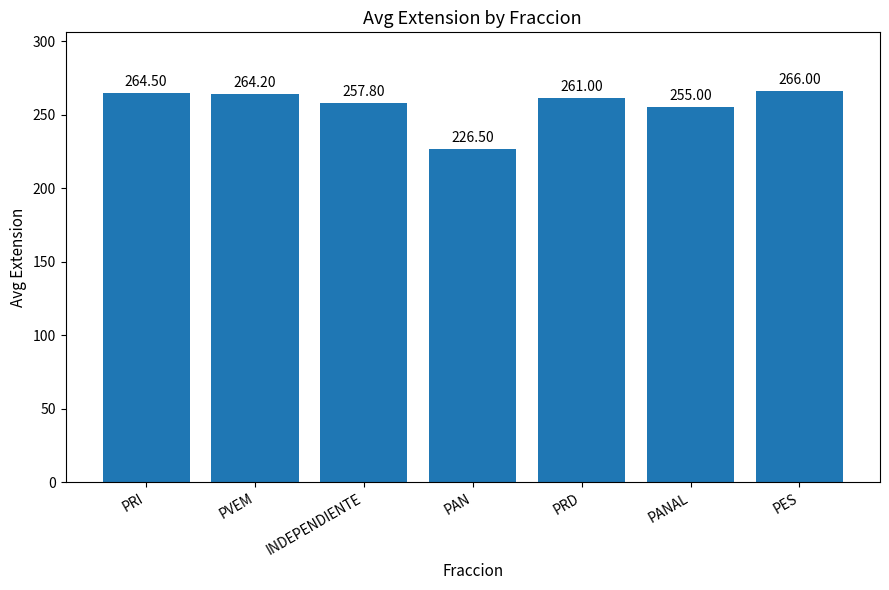

Reading right to left, transcribe all the data shown in this chart.

266.0	255.0	261.0	226.5	257.8	264.2	264.5